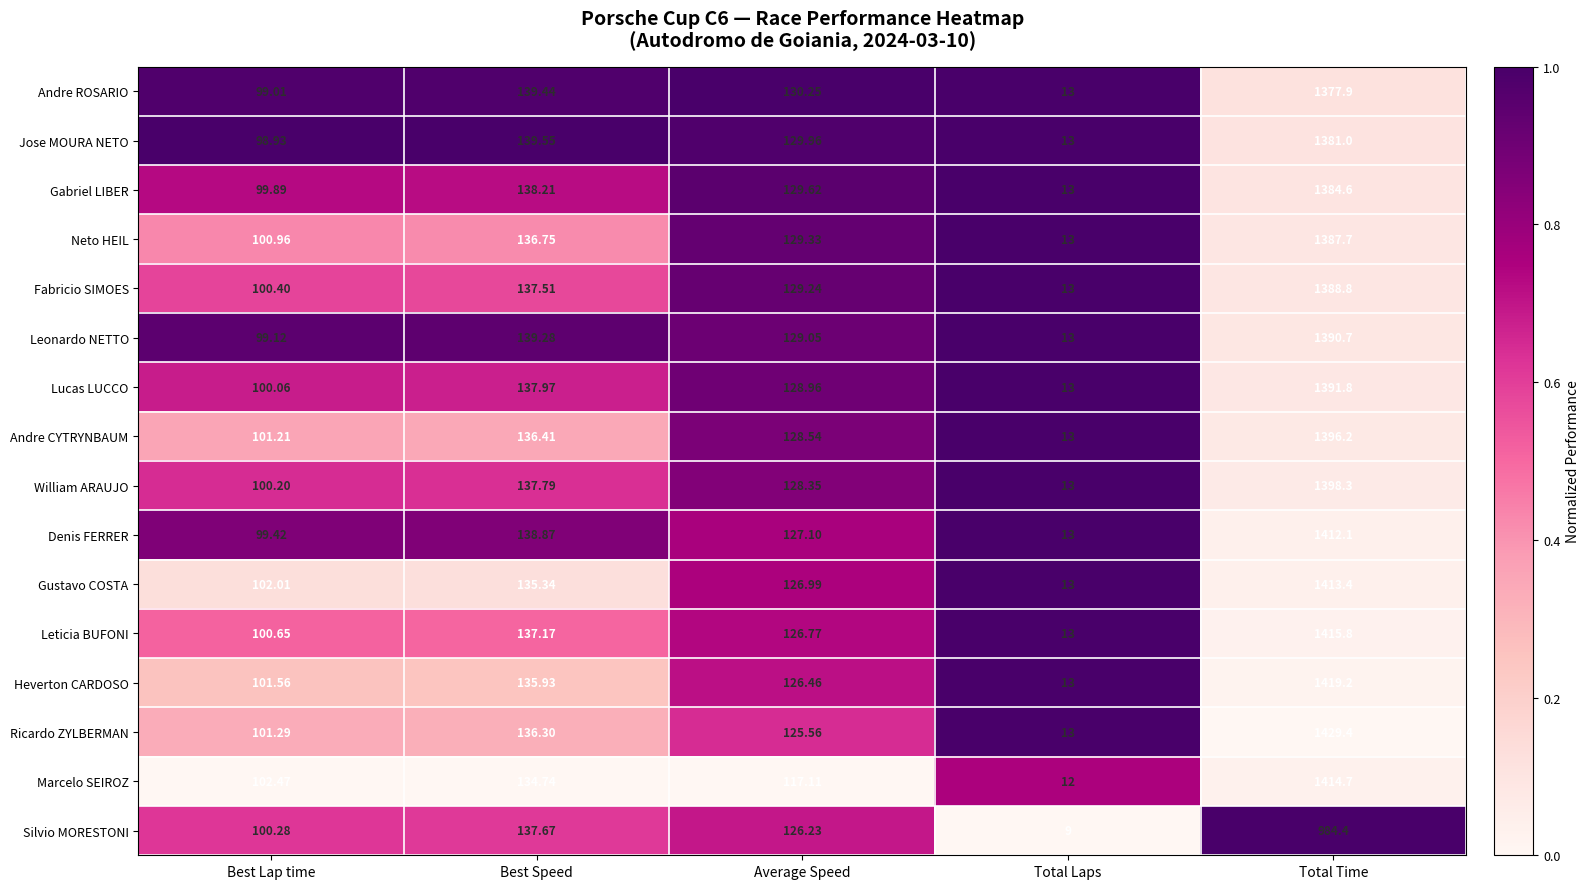

What is the total value across all series at Total Laps?

203.0